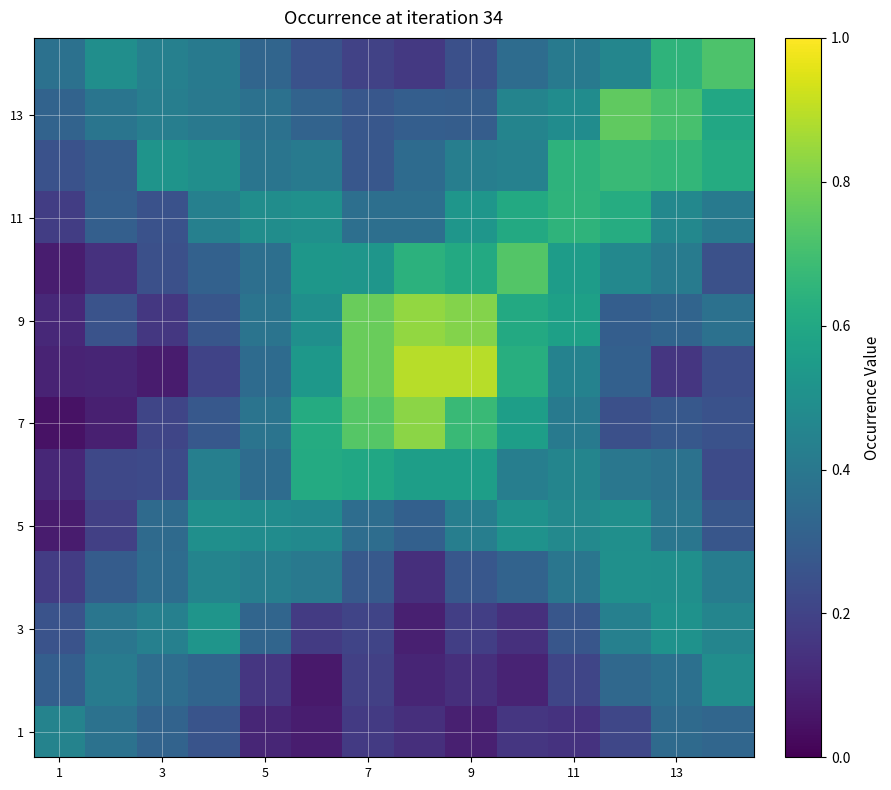

At how many categories does at least one series exceed 0?

14